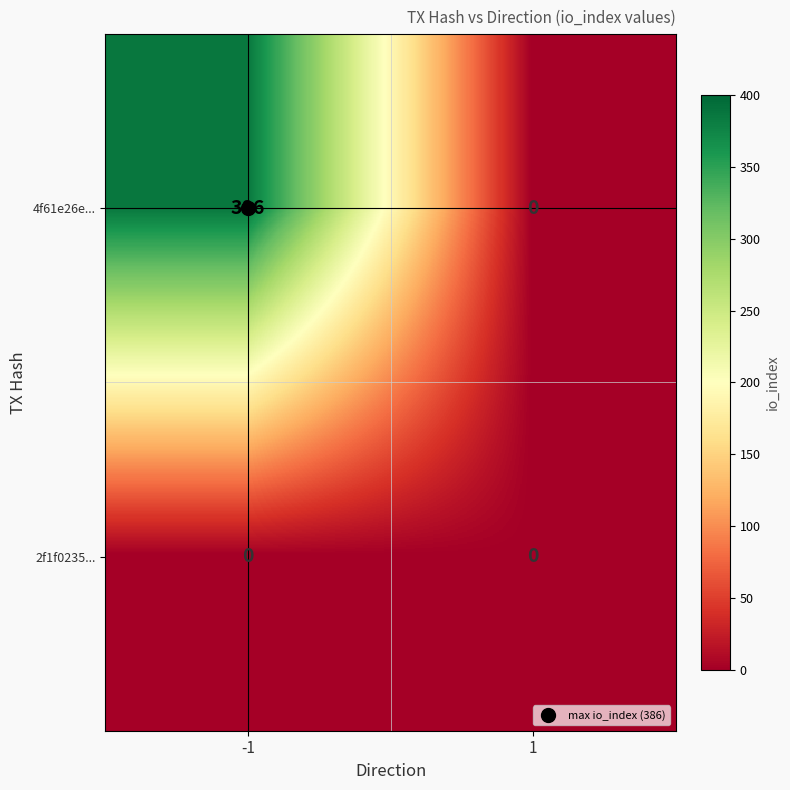

Read the 4f61e26e... value at -1, to the nearest 10.

390